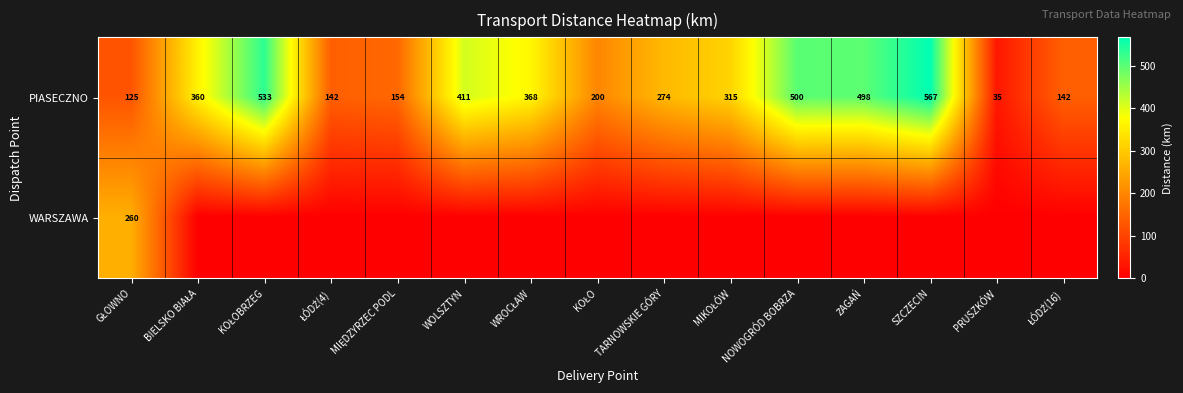

At which category is the sum across all series the highest?

SZCZECIN